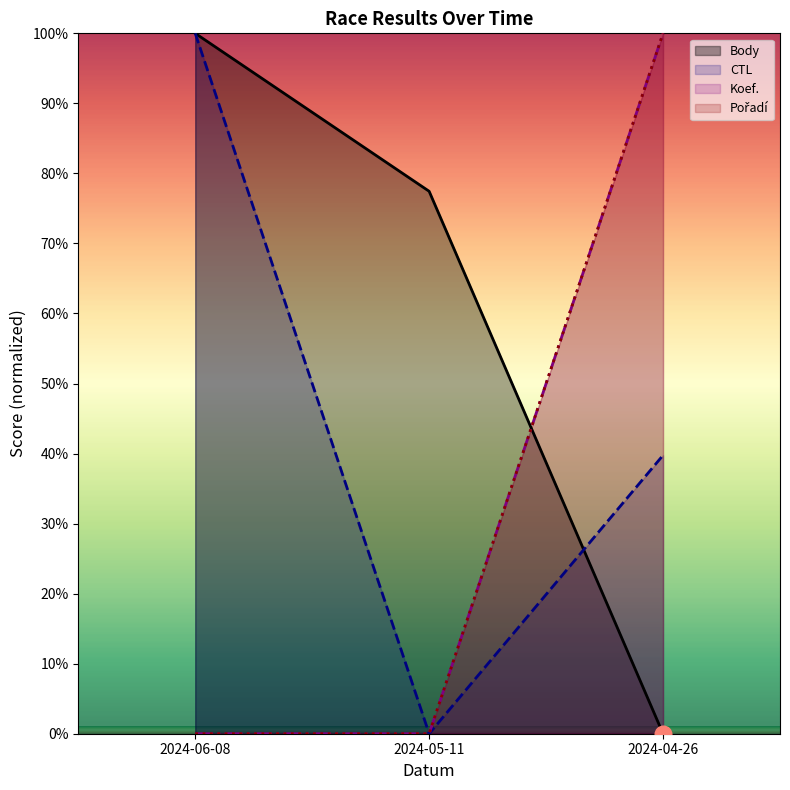

Reading left to right, extract all data points from this chart.

Body: 100.0	77.4	0.0
CTL: 100.0	0.0	39.8
Koef.: 0.0	0.0	100.0
Pořadí: 0.0	0.0	100.0